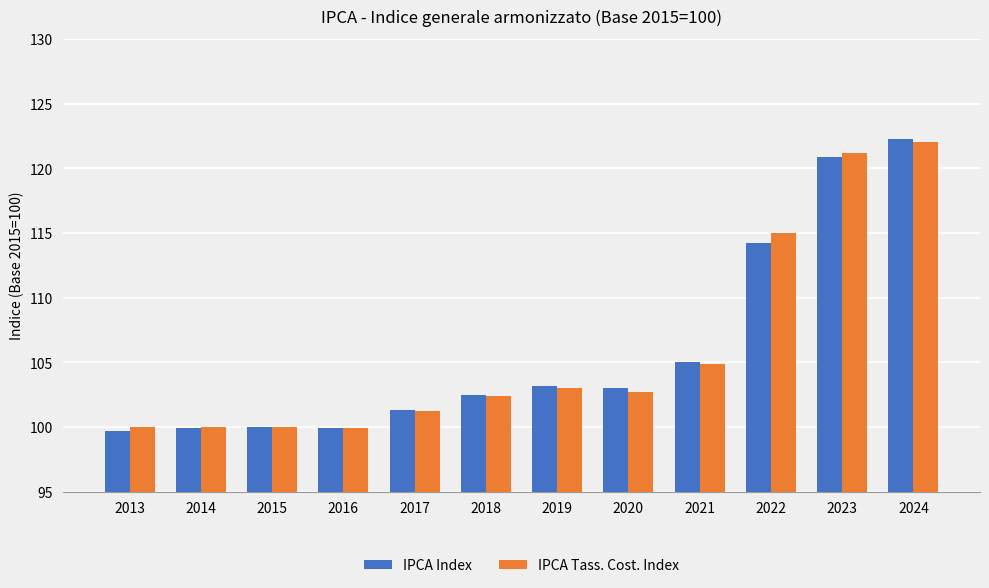

Rank the series by their maximum value, from highest to lowest.

IPCA Index, IPCA Tass. Cost. Index